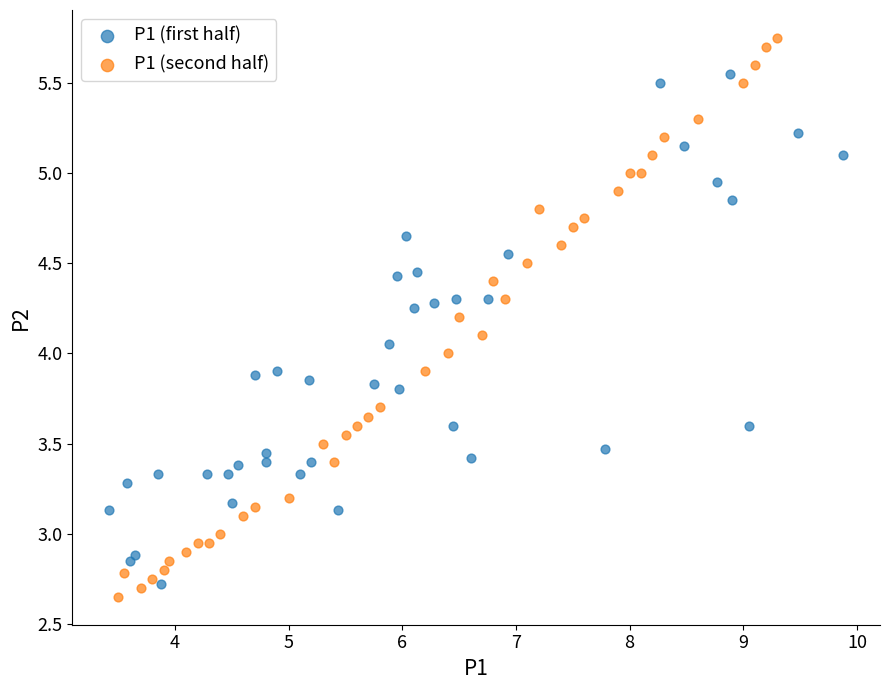

Which series has the largest Y range (max minus min)?

P1 (second half)